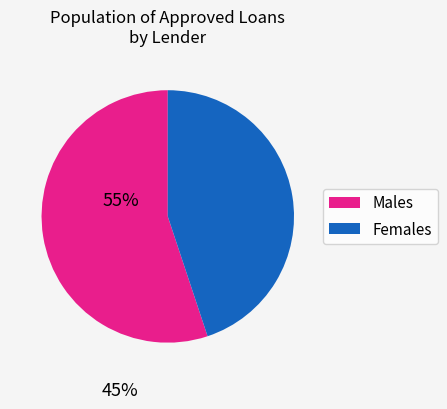

Does any single category account for the majority?

Yes